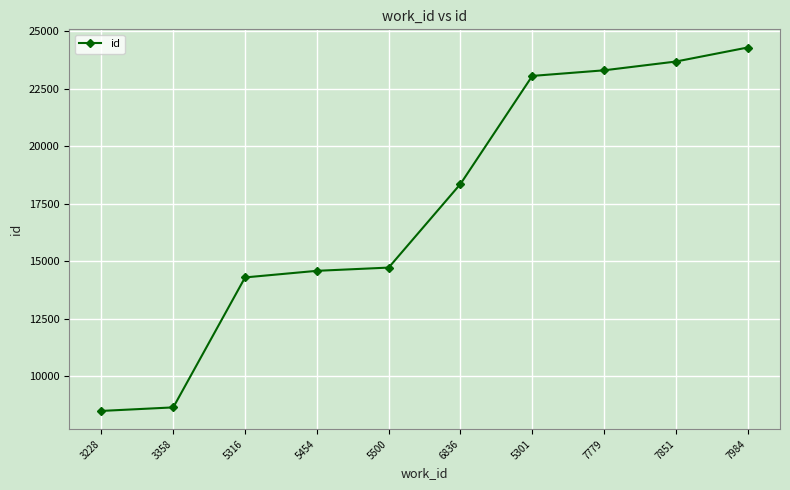

What is the difference between the maximum and second lowest values?

15670